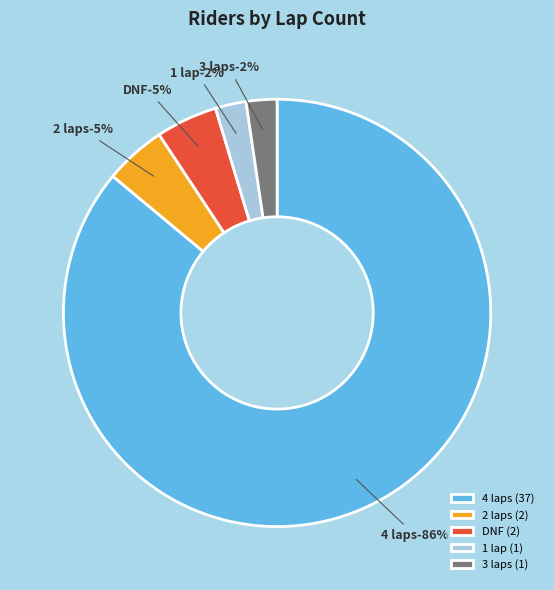

To the nearest percent, what is the combined percentage of 4 and 2?

91%